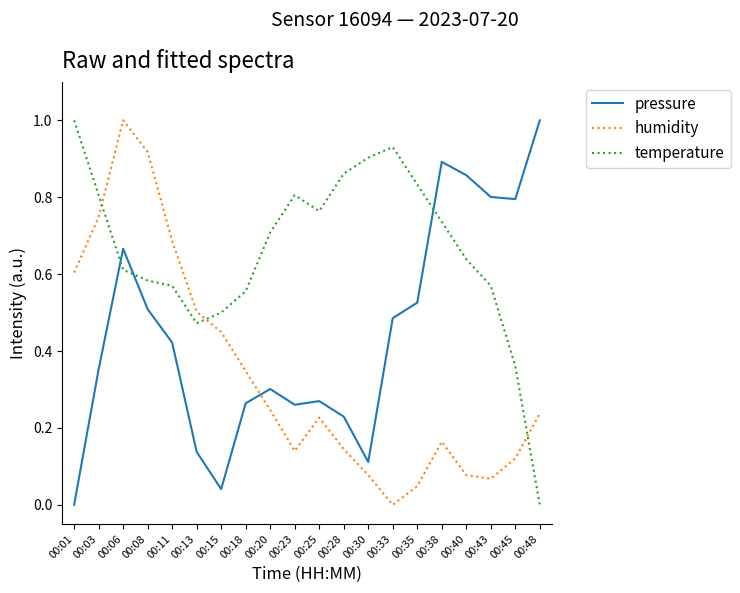

At 00:45, list the series in order from largest to smallest.

pressure, temperature, humidity